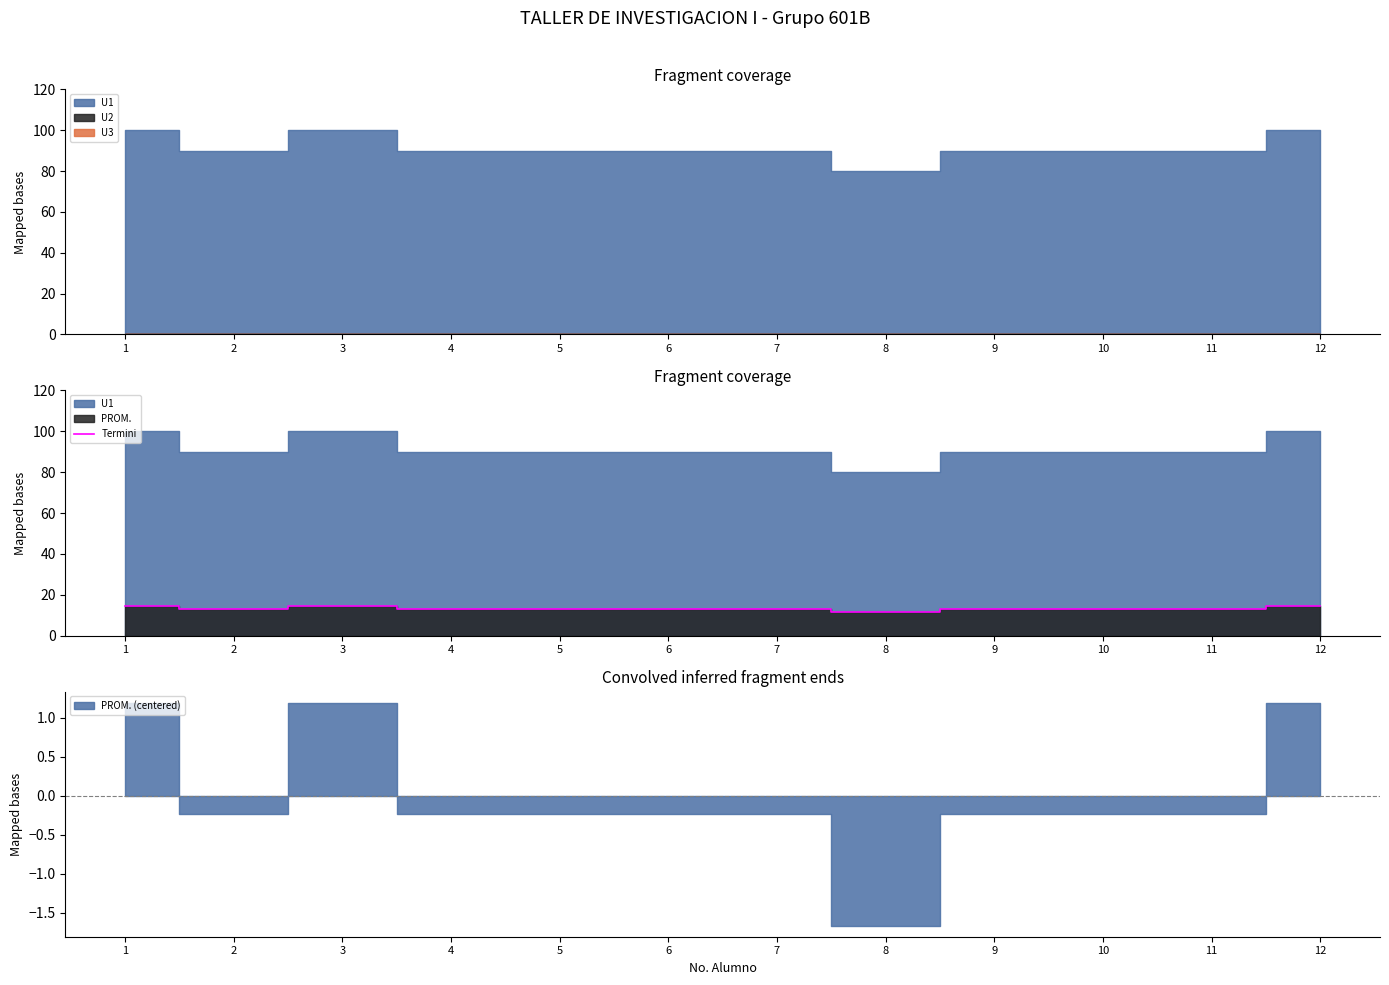

What is the value of the 10th point from the left?

12.9